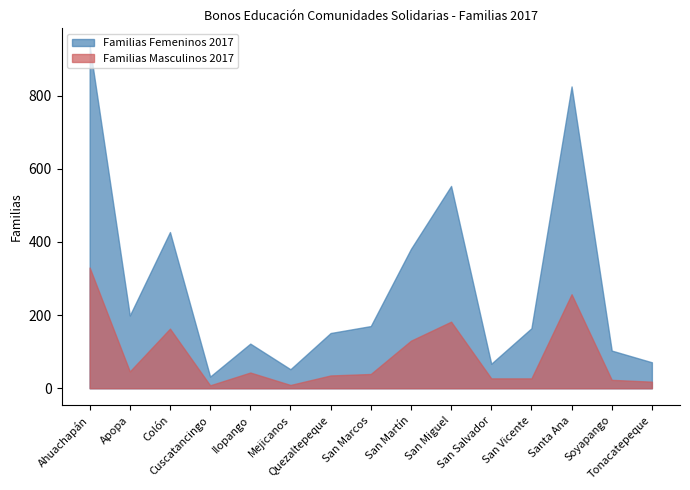

Between San Marcos and San Vicente, which is larger?

San Marcos